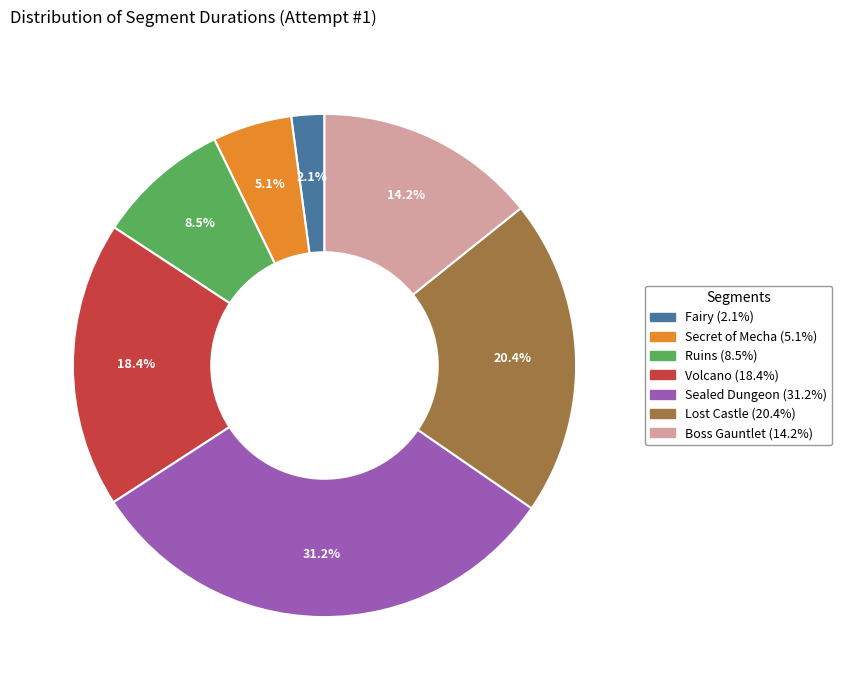

Is the sum of Ruins and Secret of Mecha greater than half?

No